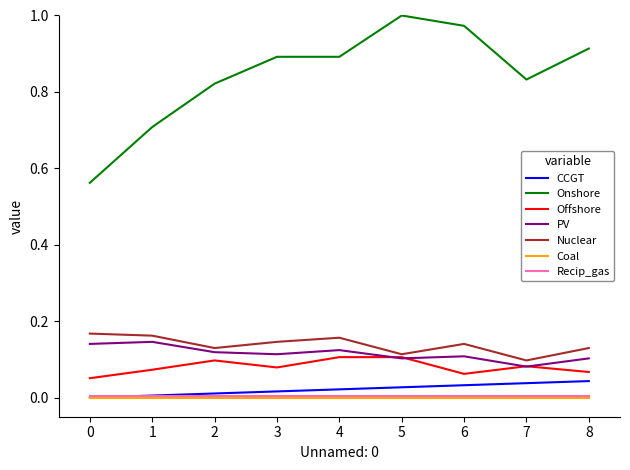

Which series has the largest range (max minus min)?

Onshore